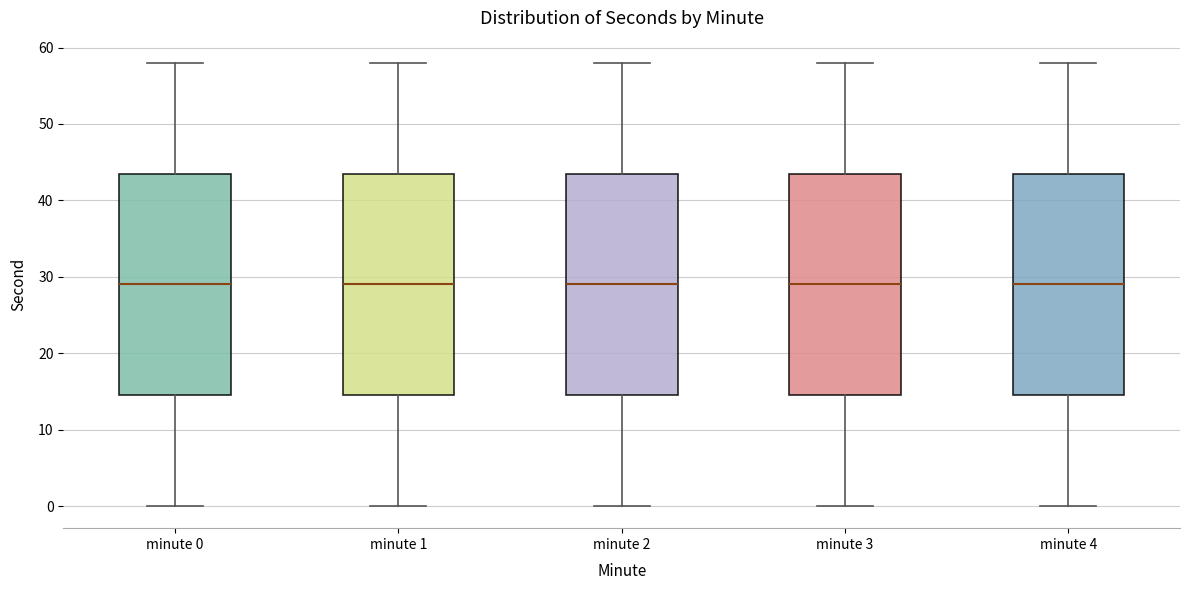

Reading left to right, read every box against the y-axis: the position of its median line, the range the box covers, and the ends of its whiskers. The values are not printed on the chart, so give them approximately, as read against the axis.

minute 0: median 29, box 15 to 44, whiskers 0 to 58
minute 1: median 29, box 15 to 44, whiskers 0 to 58
minute 2: median 29, box 15 to 44, whiskers 0 to 58
minute 3: median 29, box 15 to 44, whiskers 0 to 58
minute 4: median 29, box 15 to 44, whiskers 0 to 58